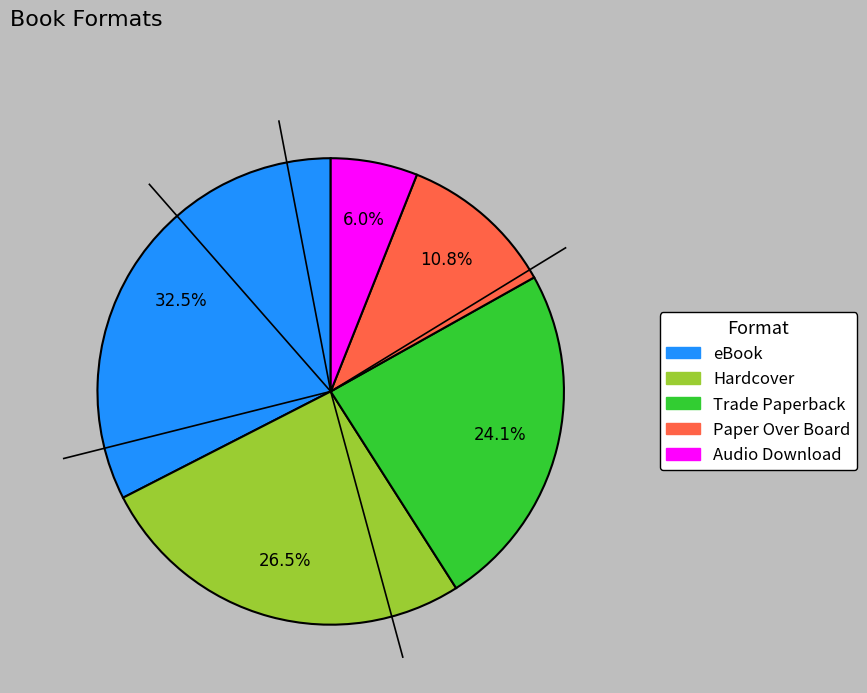

To the nearest percent, what is the difference between the largest and smallest slice percentages?

27%